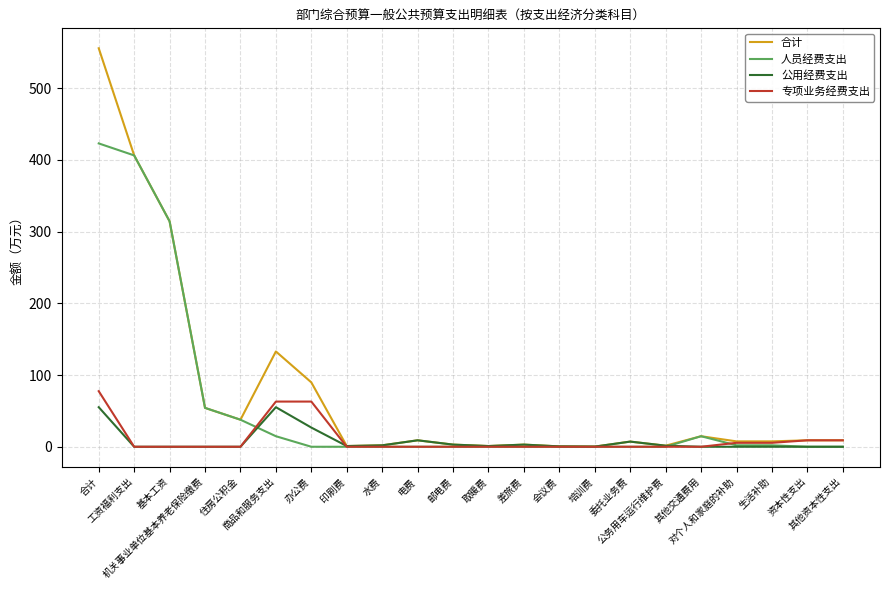

Is the value of 专项业务经费支出 at 委托业务费 greater than the value of 人员经费支出 at 工资福利支出?

No